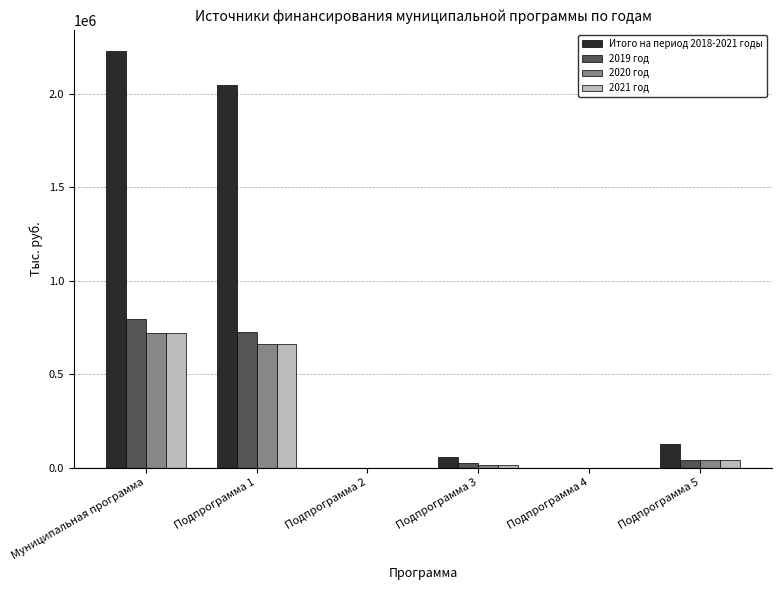

Count the number of data series in this chart.

4